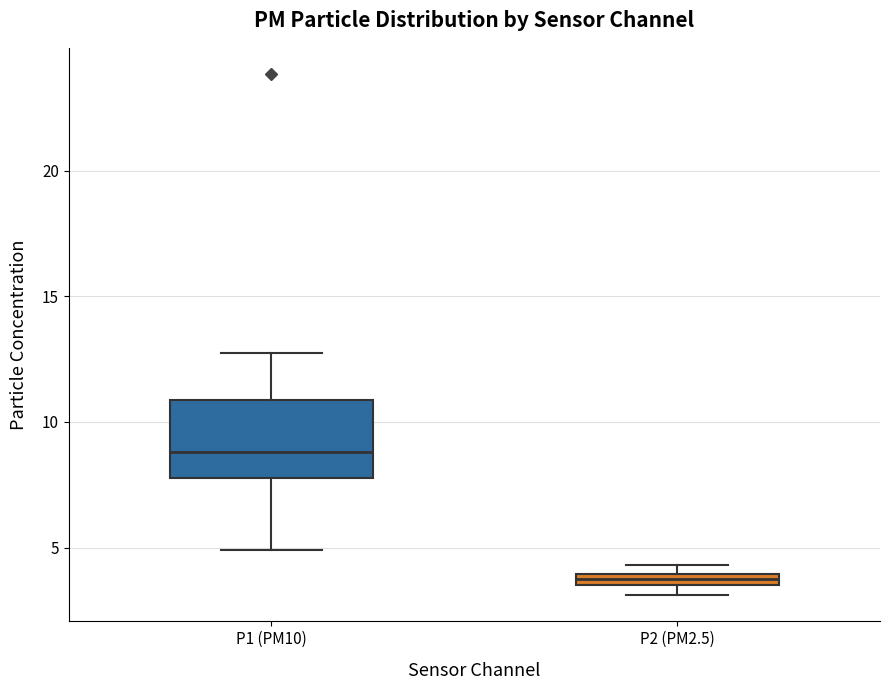

Which box is the tallest, from its lower edge to its upper edge?

P1 (PM10)